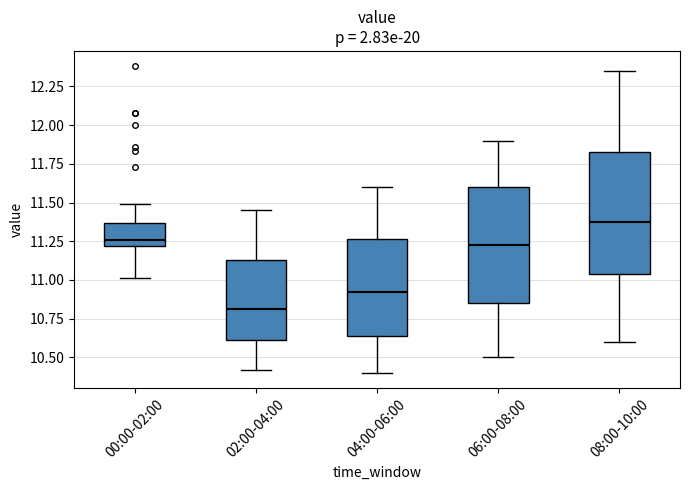

Reading left to right, transcribe this box plot: for each box, give where its median line is, the range the box spans, and where its two whiskers end, as read against the y-axis. The values are not printed on the chart, so give them approximately, as read against the axis.

00:00-02:00: median 11.25, box 11.20 to 11.35, whiskers 11.00 to 11.50
02:00-04:00: median 10.80, box 10.60 to 11.15, whiskers 10.40 to 11.45
04:00-06:00: median 10.95, box 10.65 to 11.25, whiskers 10.40 to 11.60
06:00-08:00: median 11.25, box 10.85 to 11.60, whiskers 10.50 to 11.90
08:00-10:00: median 11.40, box 11.05 to 11.85, whiskers 10.60 to 12.35